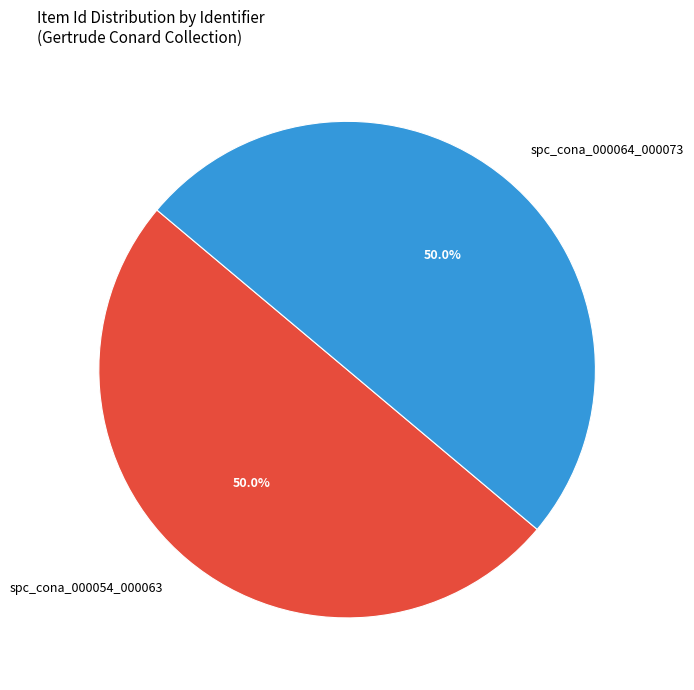

How many segments does this pie chart have?

2